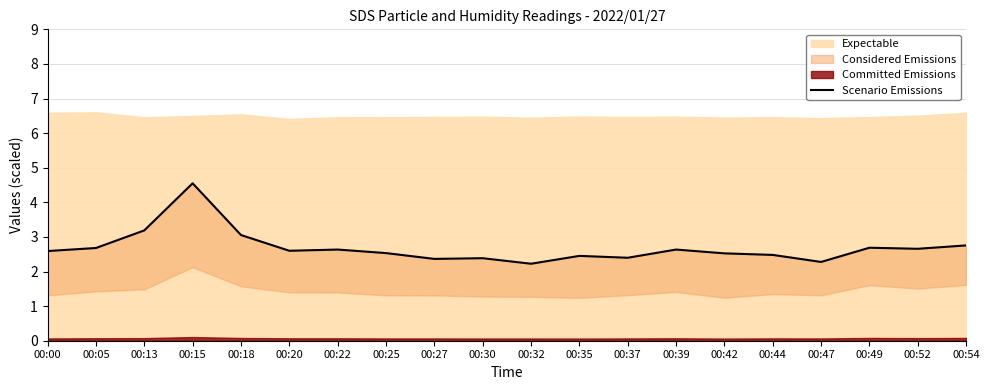

Where is the first local minimum?

00:20